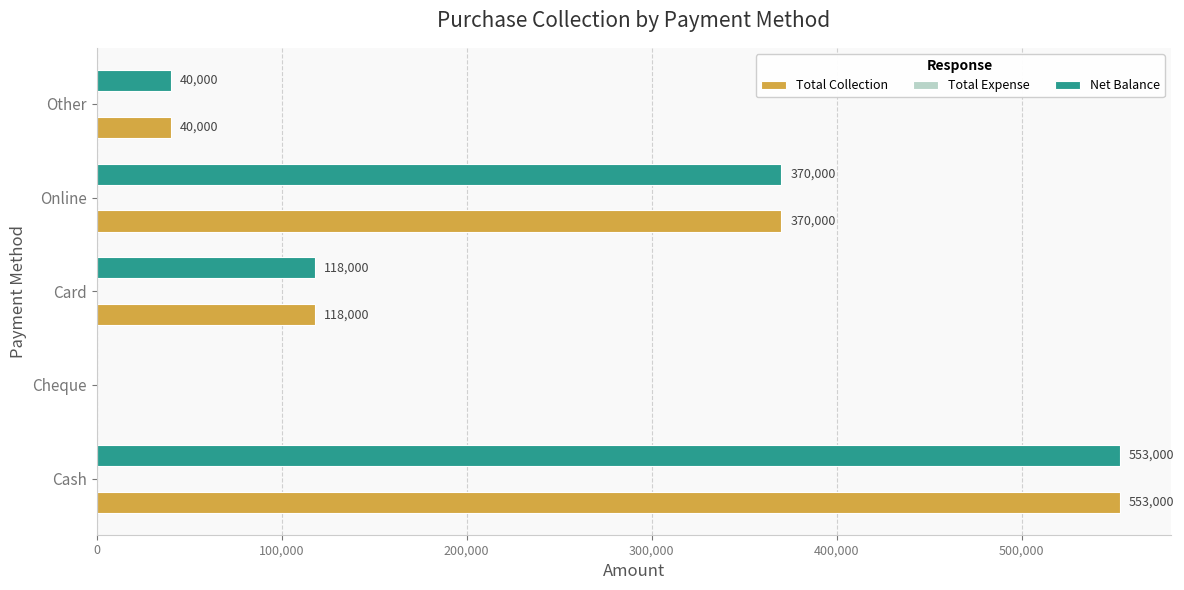

Is the value of Total Collection at Other greater than the value of Net Balance at Online?

No